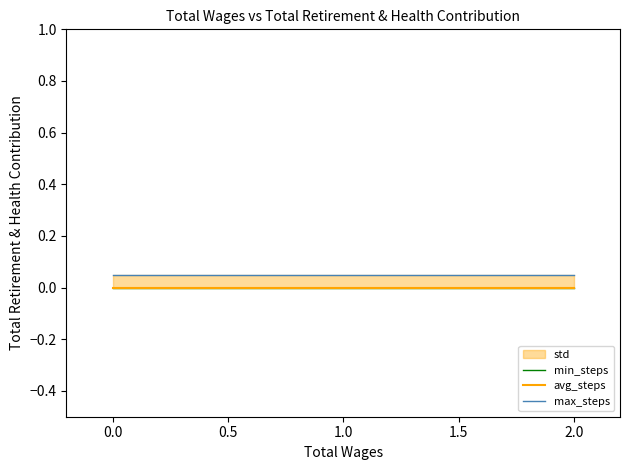

True or false: avg_steps has a value of 0.0 at 0.5.

True